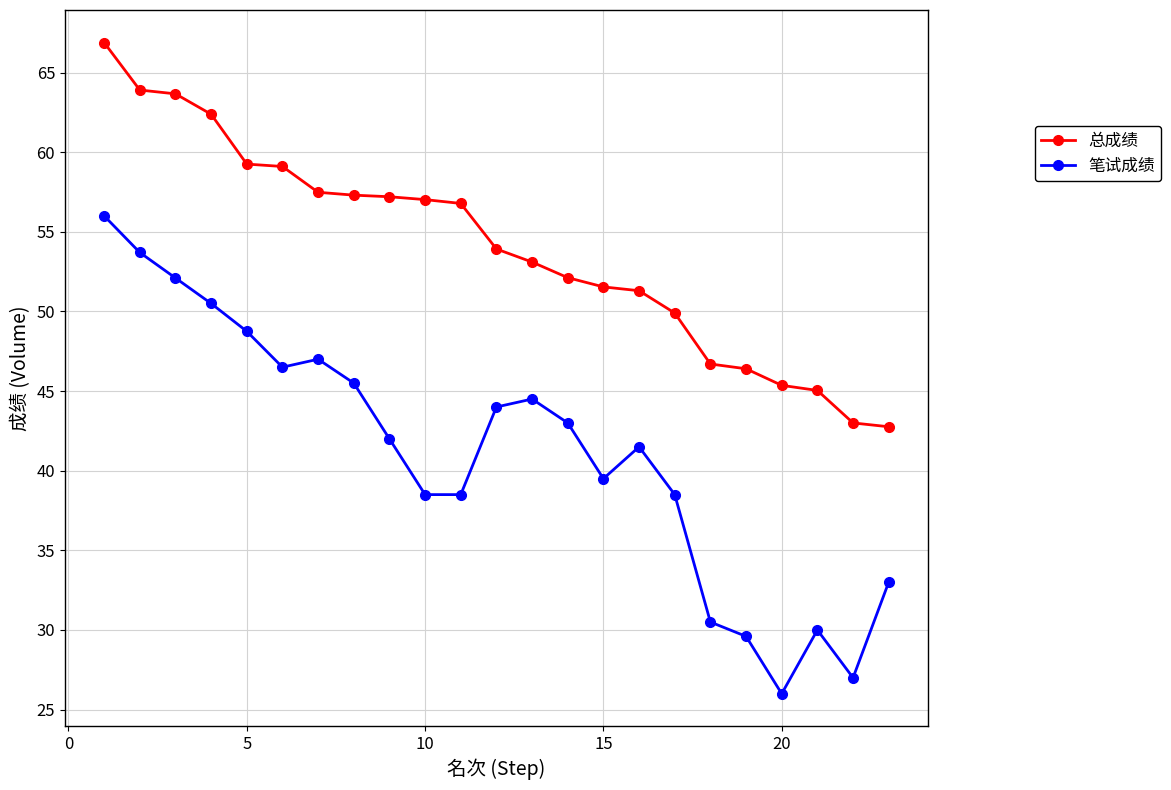

How many lines are shown in the chart?

2